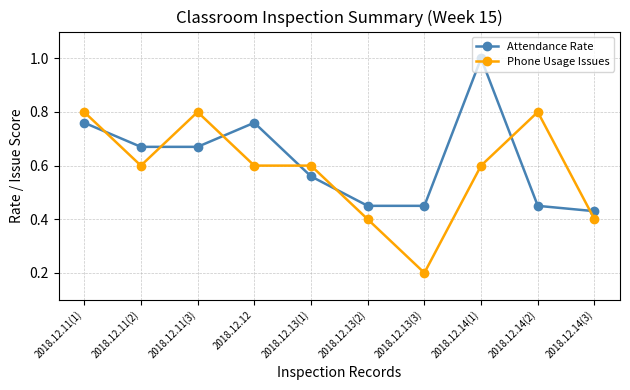

True or false: Attendance Rate has more than 1 points higher than both neighbors.

True